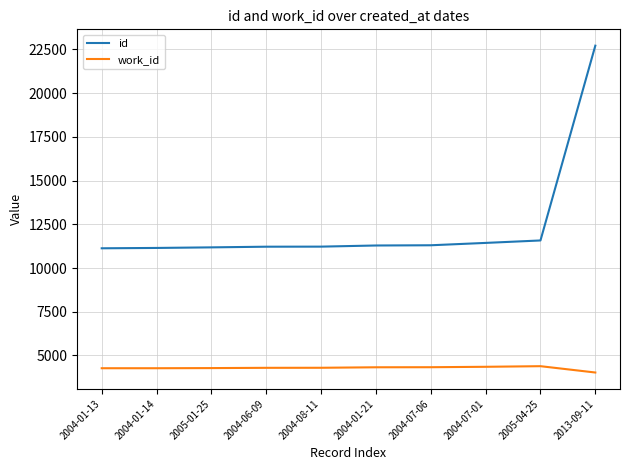

What is the difference between the maximum and minimum values in the id series?

11589